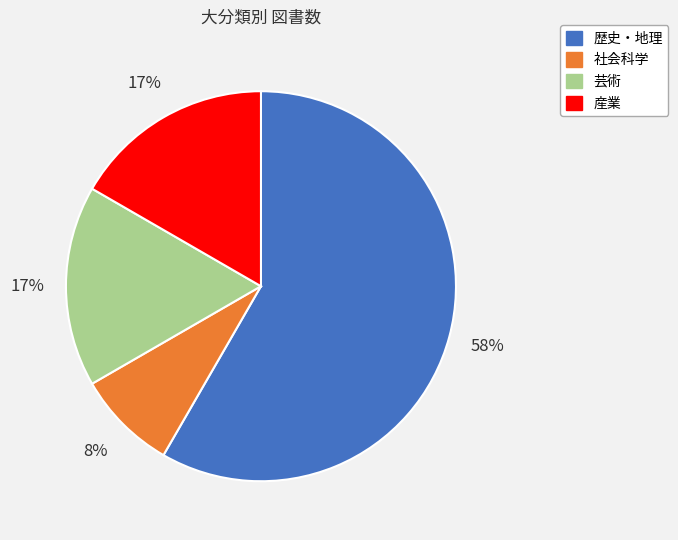

Approximately how many times larger is the value at 社会科学 compared to 芸術?

0.5